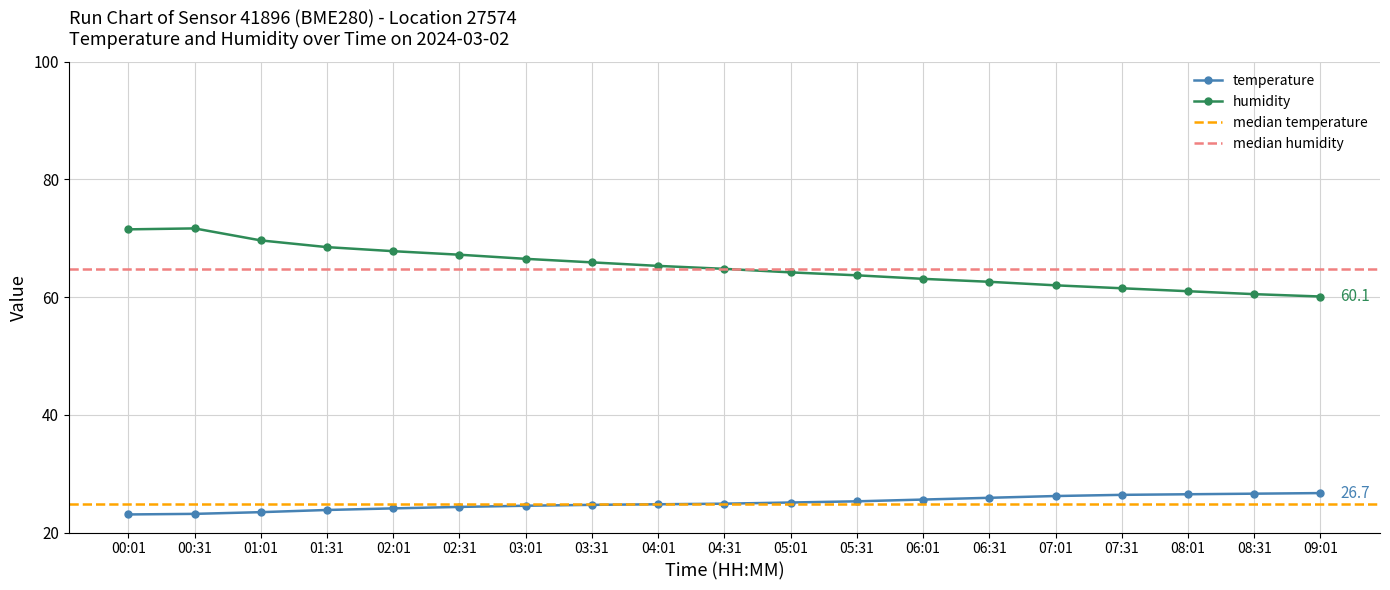

At which category is the sum across all series the highest?

00:31